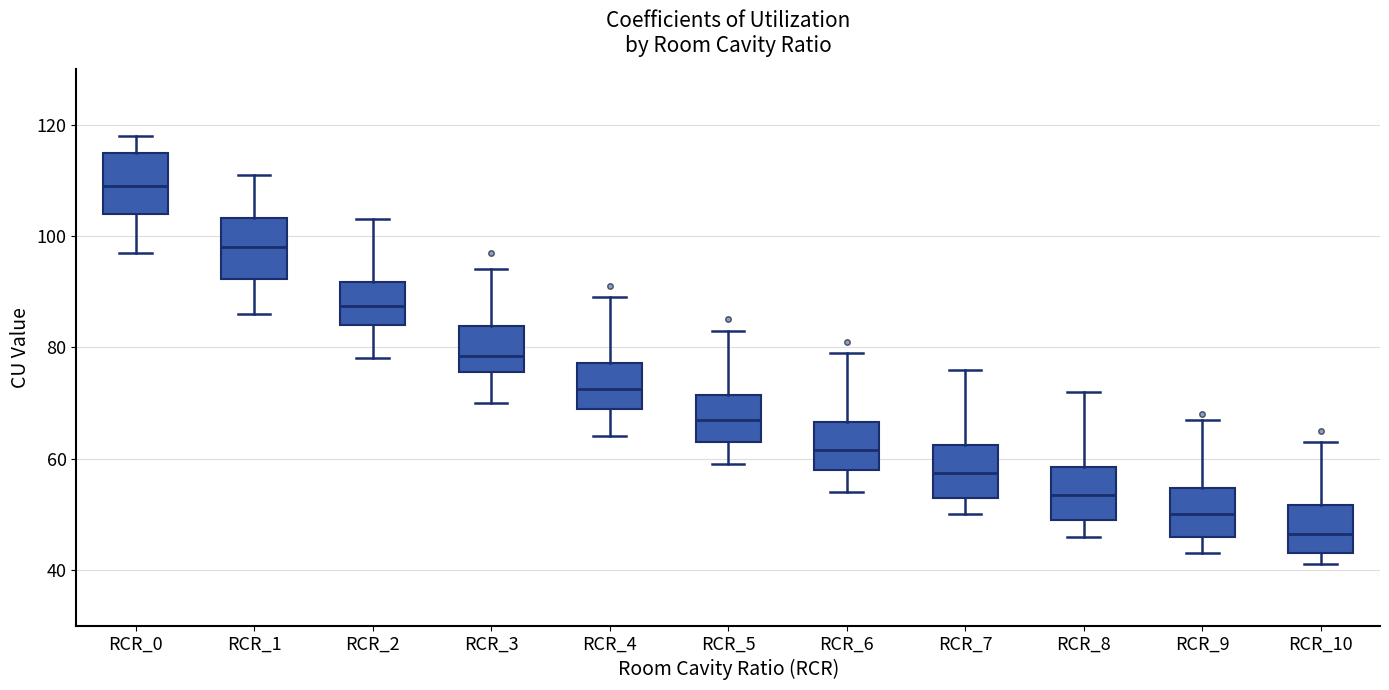

Reading left to right, read every box against the y-axis: the position of its median line, the range the box covers, and the ends of its whiskers. The values are not printed on the chart, so give them approximately, as read against the axis.

RCR_0: median 110, box 104 to 116, whiskers 98 to 118
RCR_1: median 98, box 92 to 104, whiskers 86 to 112
RCR_2: median 88, box 84 to 92, whiskers 78 to 104
RCR_3: median 78, box 76 to 84, whiskers 70 to 94
RCR_4: median 72, box 70 to 78, whiskers 64 to 90
RCR_5: median 68, box 64 to 72, whiskers 60 to 84
RCR_6: median 62, box 58 to 66, whiskers 54 to 80
RCR_7: median 58, box 54 to 62, whiskers 50 to 76
RCR_8: median 54, box 50 to 58, whiskers 46 to 72
RCR_9: median 50, box 46 to 54, whiskers 44 to 68
RCR_10: median 46, box 44 to 52, whiskers 42 to 64